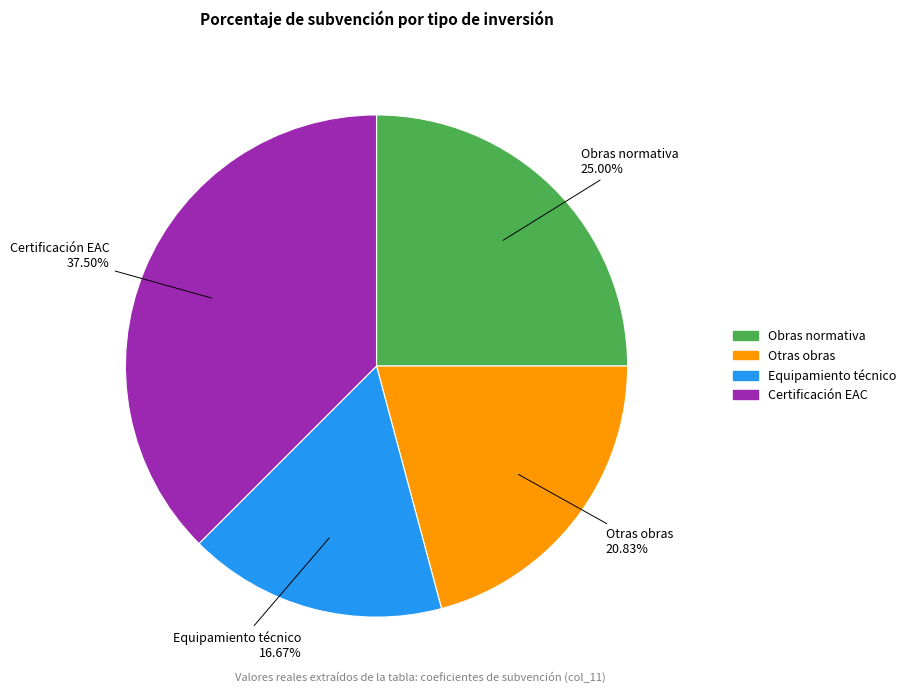

Is there a majority slice in this chart?

No